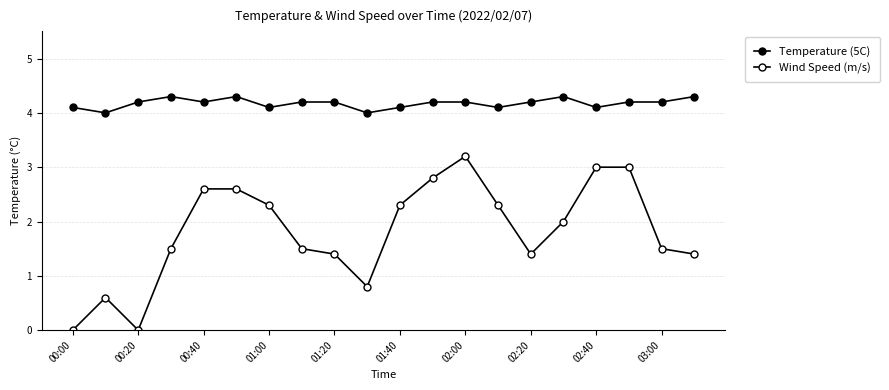

How many lines are shown in the chart?

2